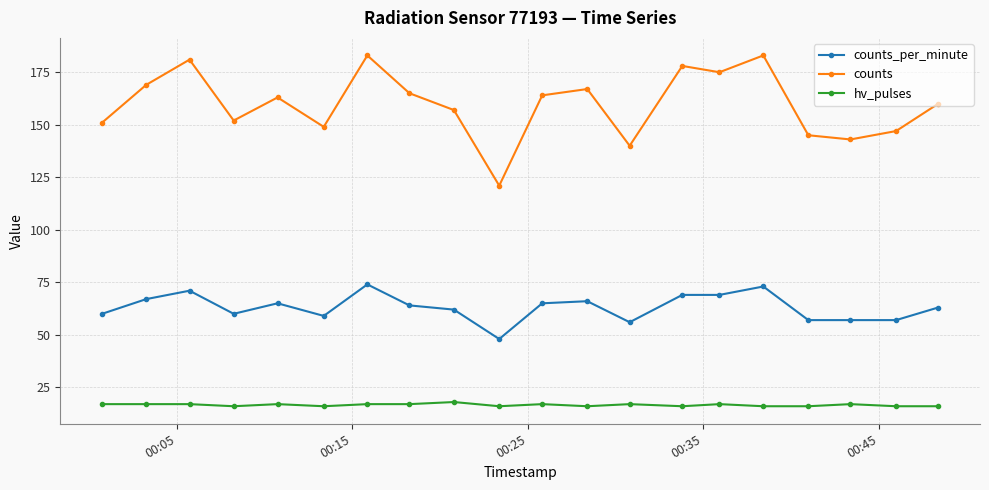

What are all the series names shown in the legend?

counts_per_minute, counts, hv_pulses